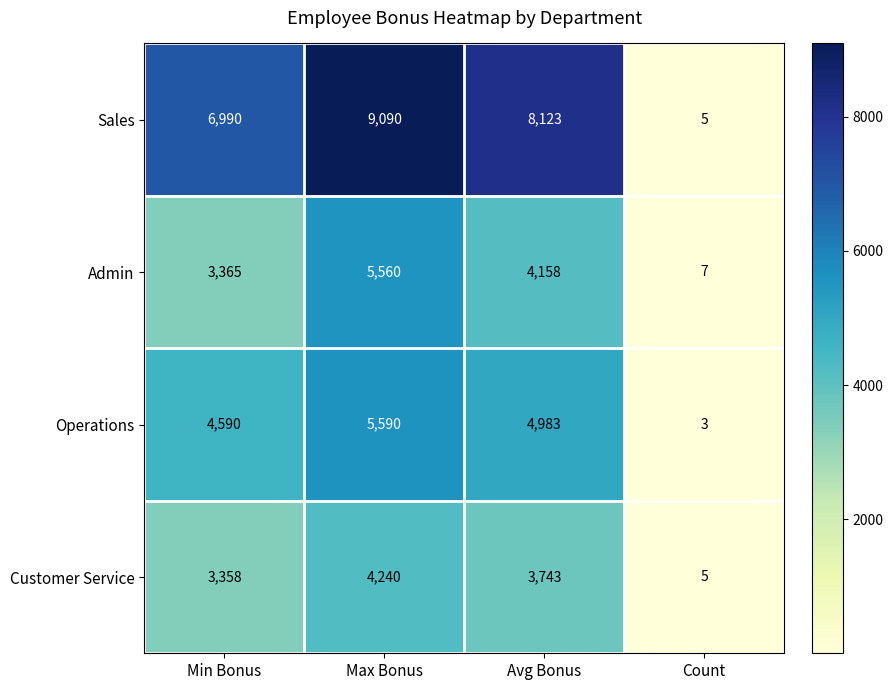

Reading left to right, extract all data points from this chart.

Sales: 6990	9090	8123	5
Admin: 3365	5560	4158	7
Operations: 4590	5590	4983	3
Customer Service: 3358	4240	3743	5